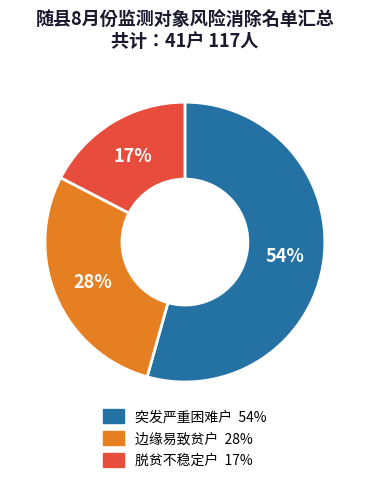

Combined, do 突发严重困难户 and 边缘易致贫户 account for over 50%?

Yes